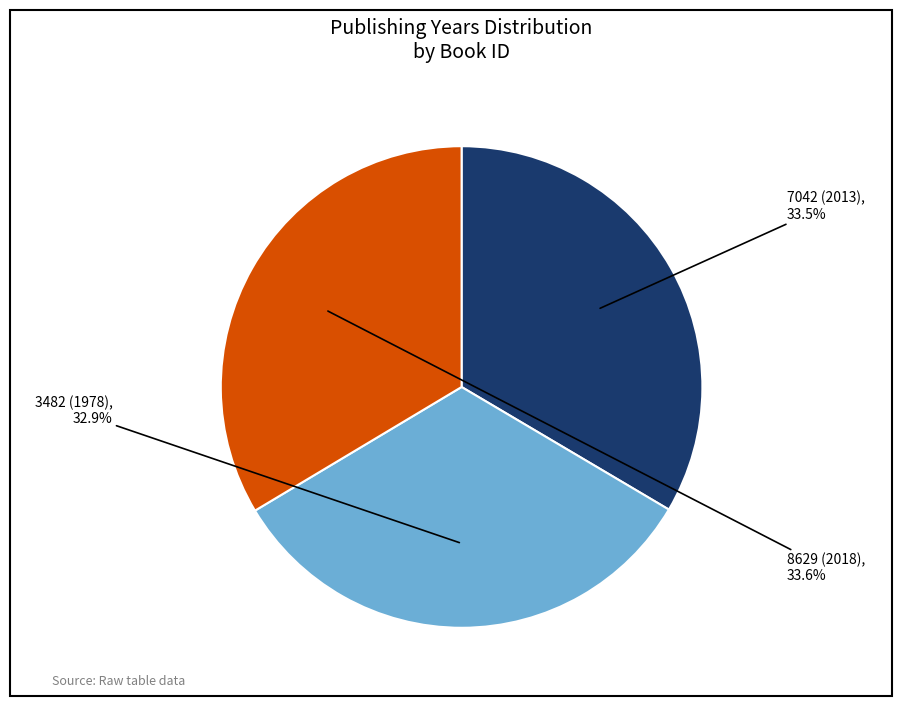

Is there any slice that represents more than half of the pie?

No